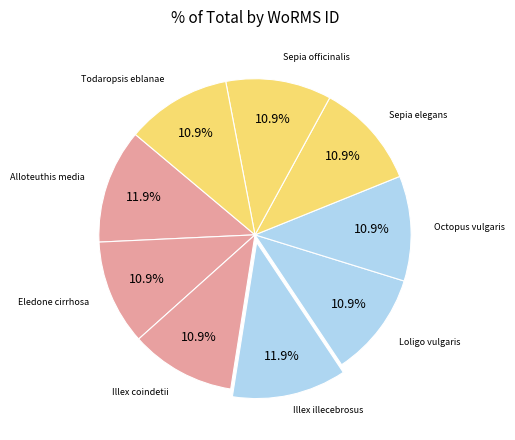

Count the number of slices in the pie.

9